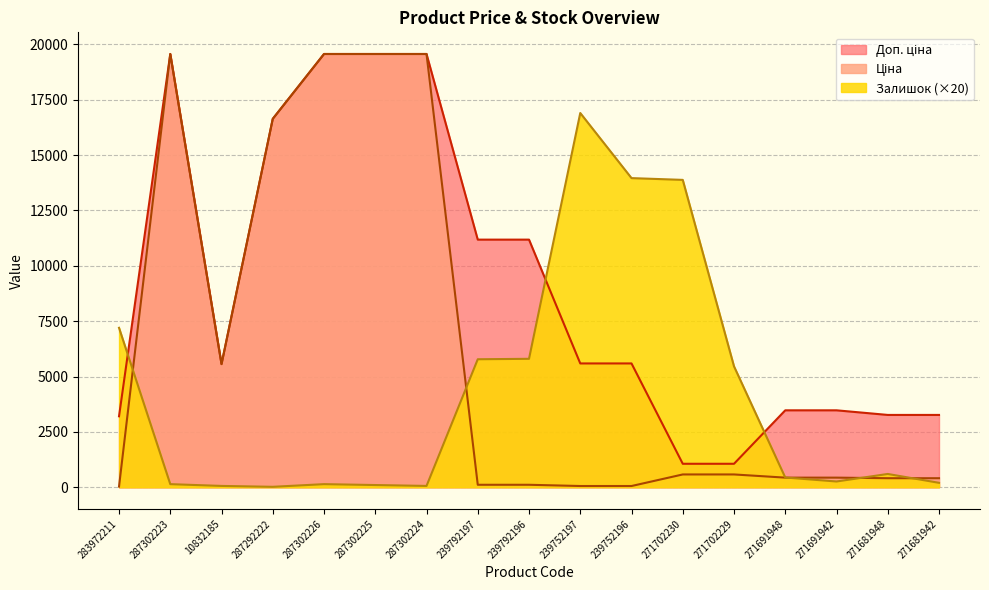

What is the difference between the maximum and minimum values in the Ціна series?

19532.8